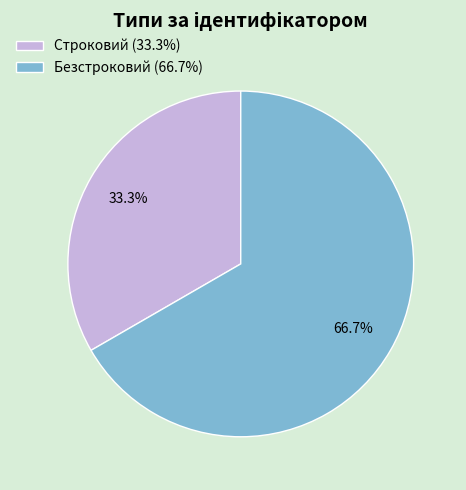

True or false: Строковий accounts for 19% of the total.

False